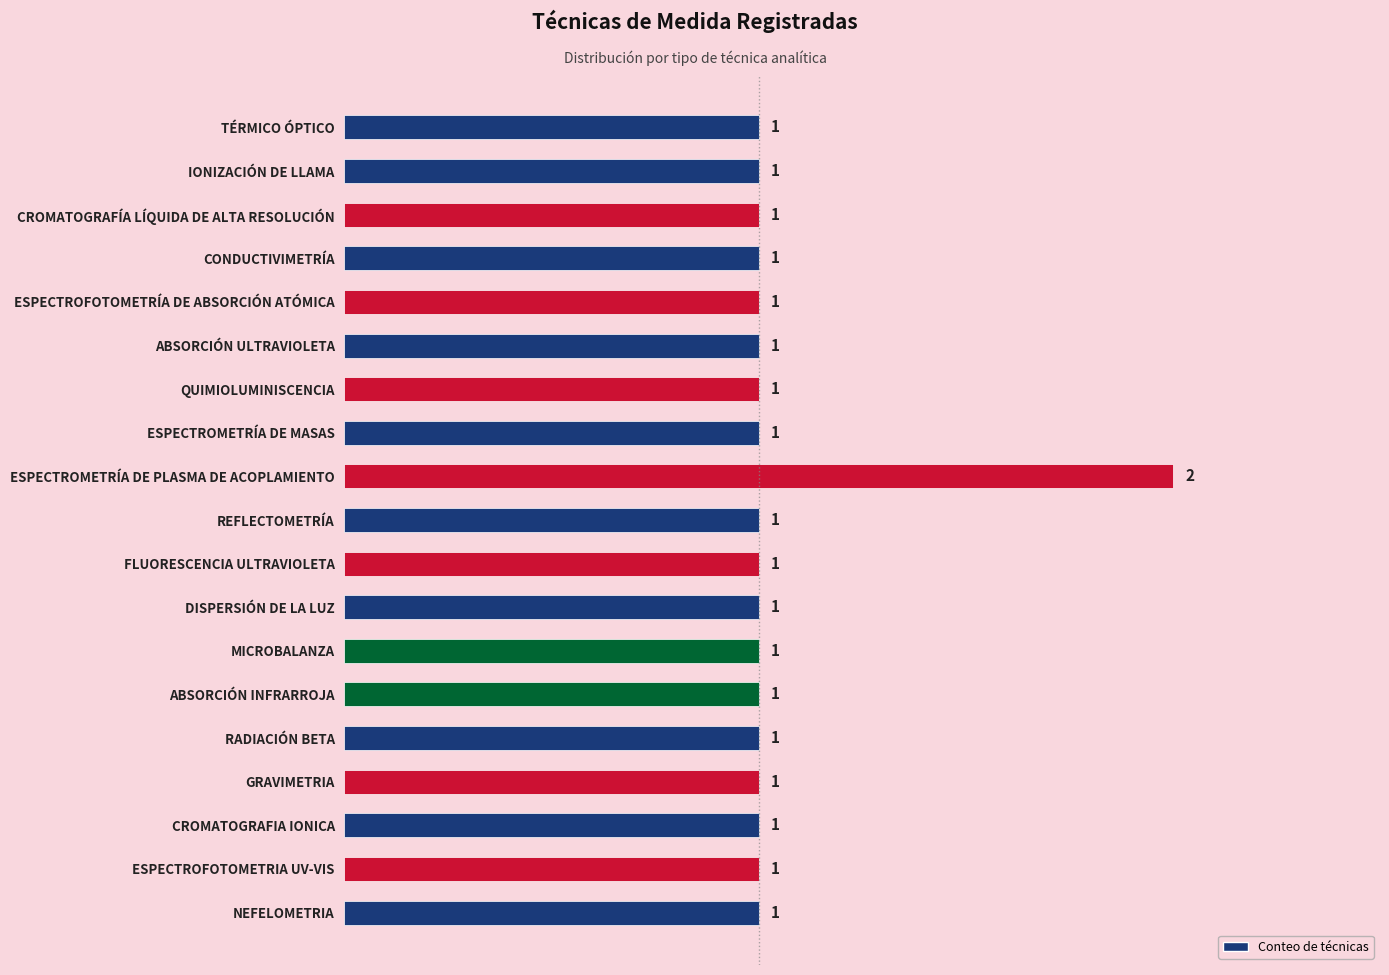

How many bars are there in total?

19